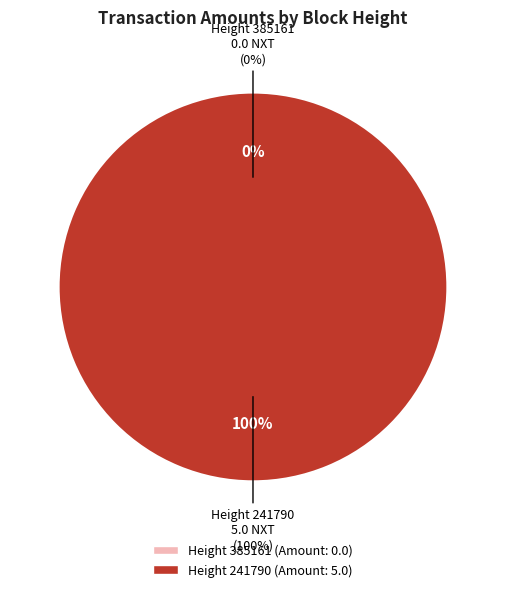

What is the total percentage of 241790 and 385161?

100.0%